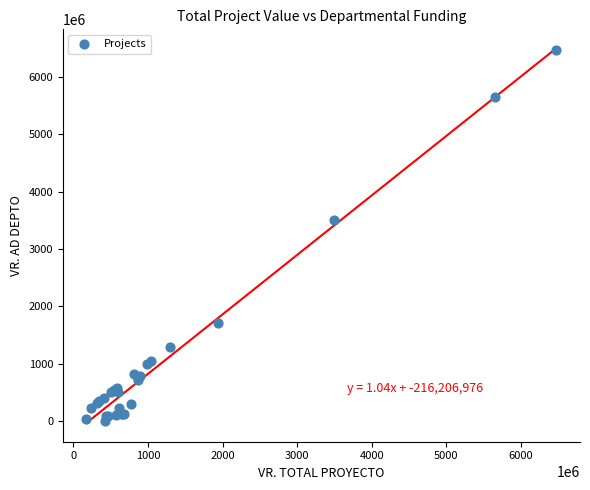

What Y value in the scatter plot is closest to 3238774151?

3500000000